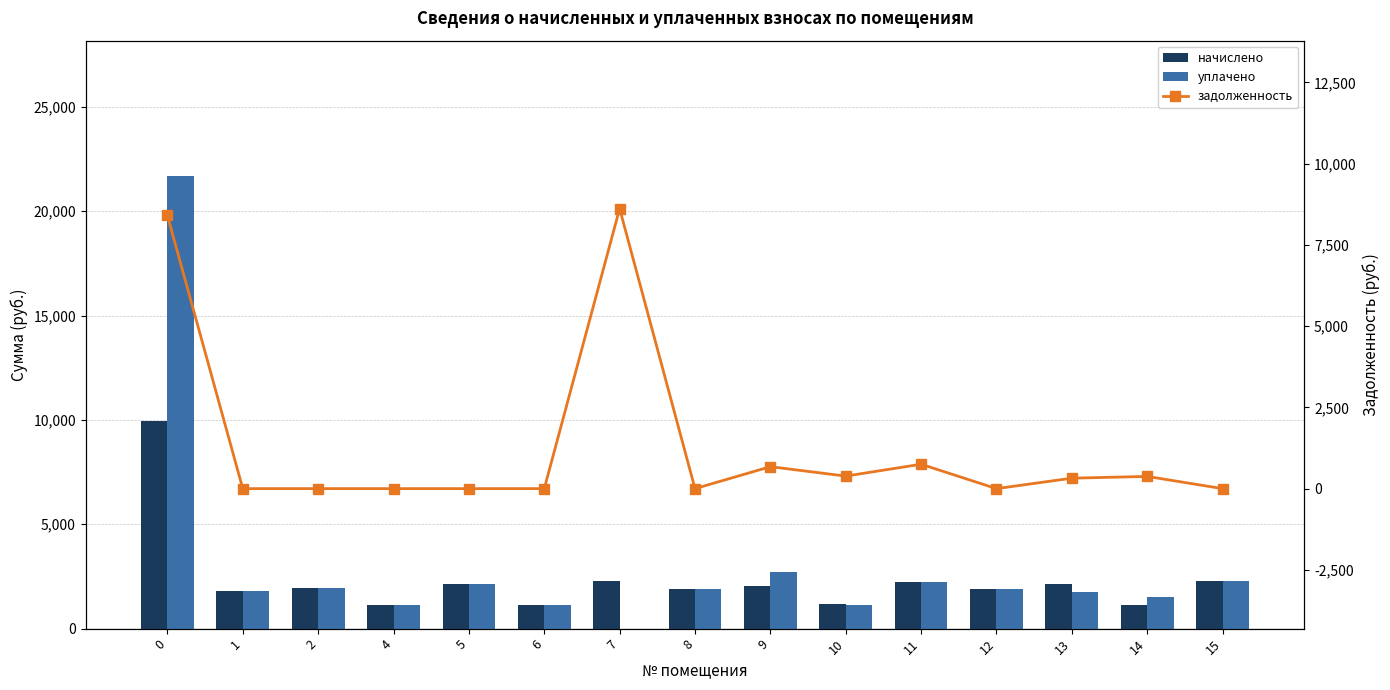

Does the chart contain stacked bars?

No